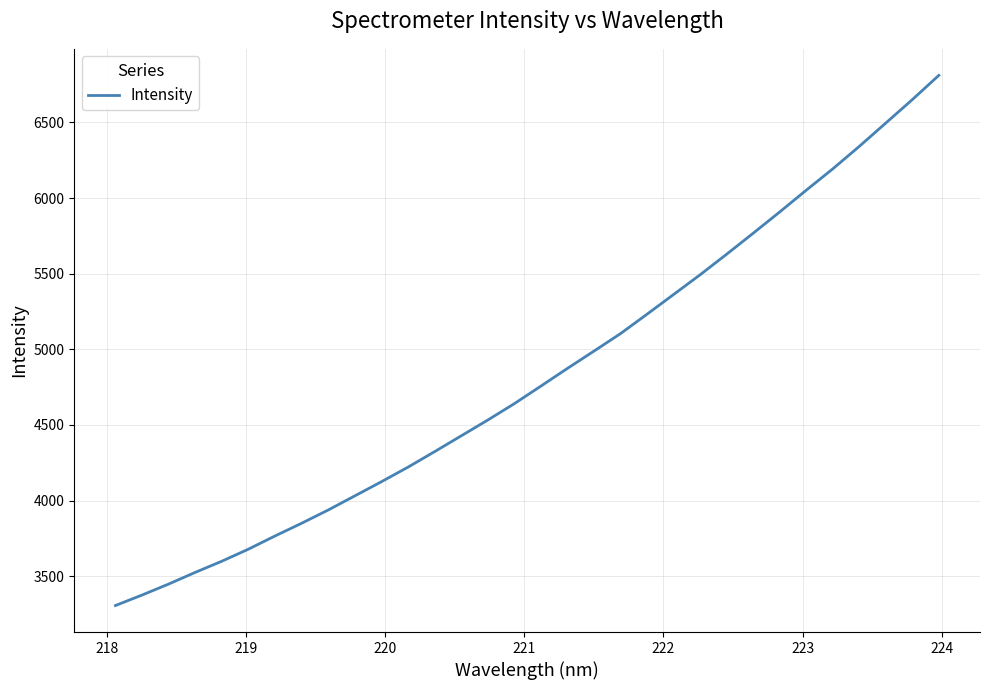

What is the smallest value displayed?

3306.0